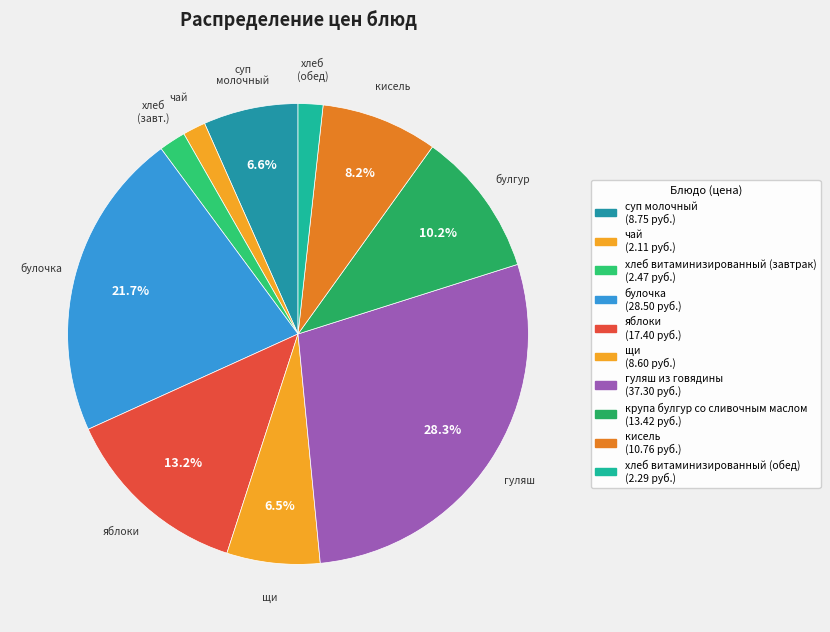

How much of the chart is everything except крупа булгур со сливочным маслом?

89.8%